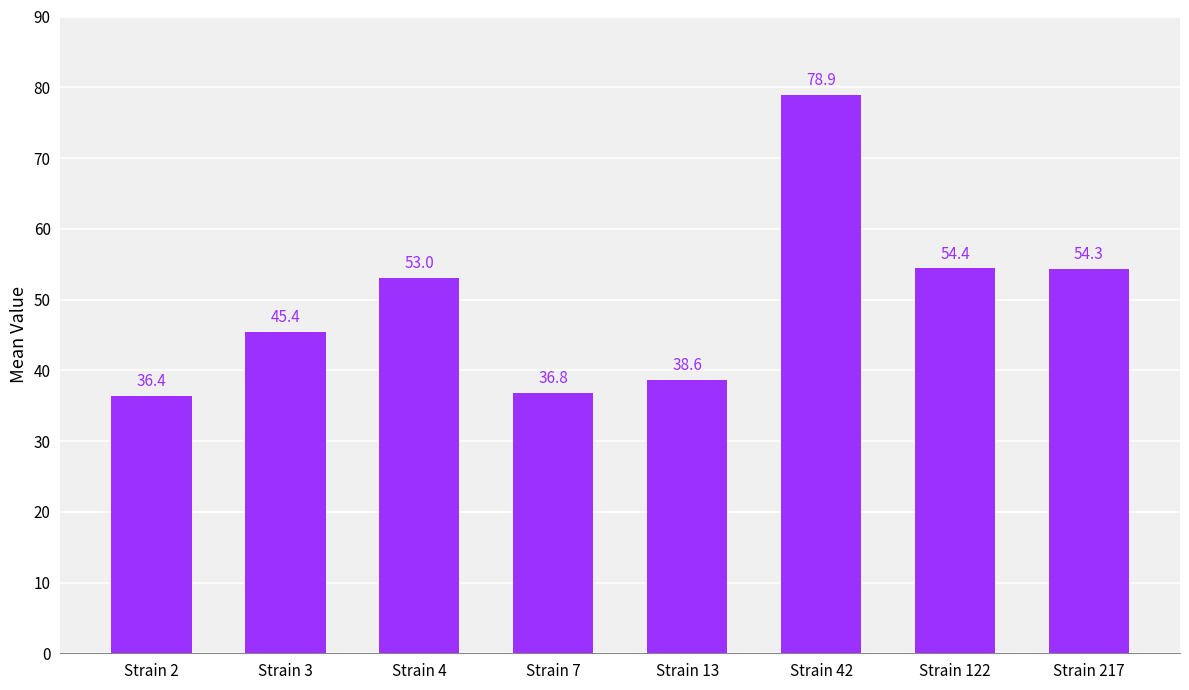

Rank the categories by value from highest to lowest.

Strain 42, Strain 122, Strain 217, Strain 4, Strain 3, Strain 13, Strain 7, Strain 2